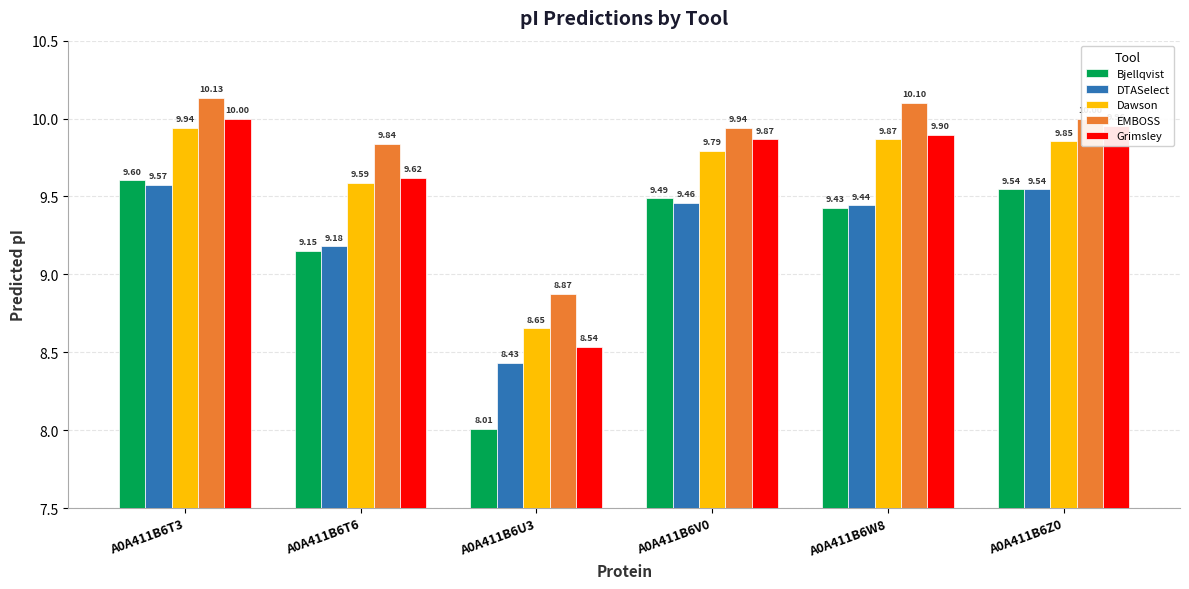

Does the chart contain any negative values?

No